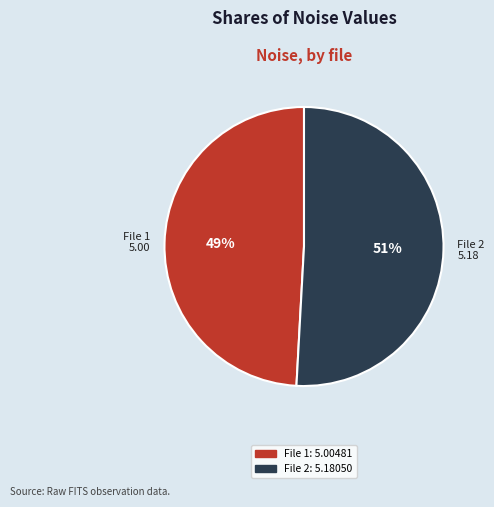

Which slice is the smallest?

File 1 5.00